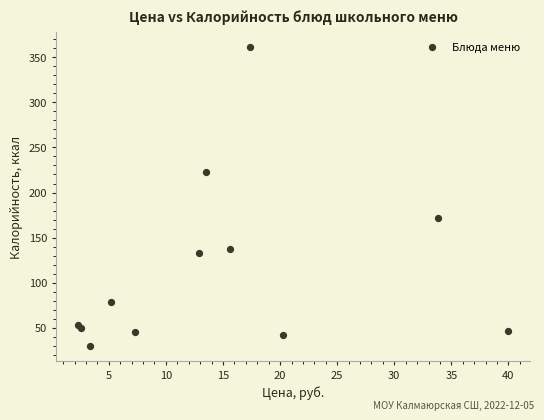

What Y value in the scatter plot is closest to 195?

171.6